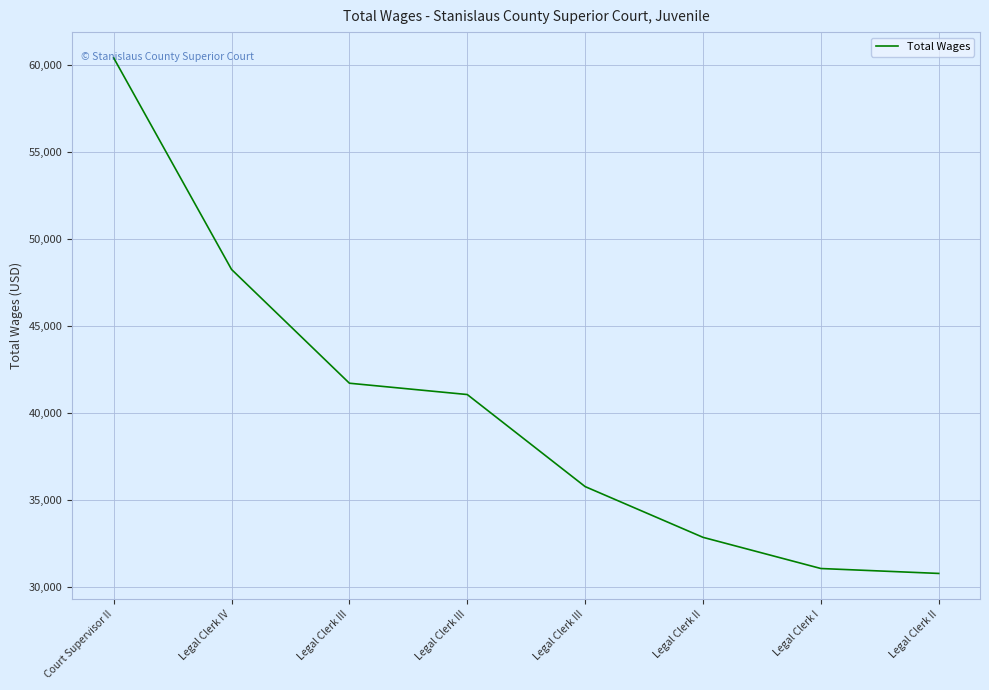

How many lines are shown in the chart?

1